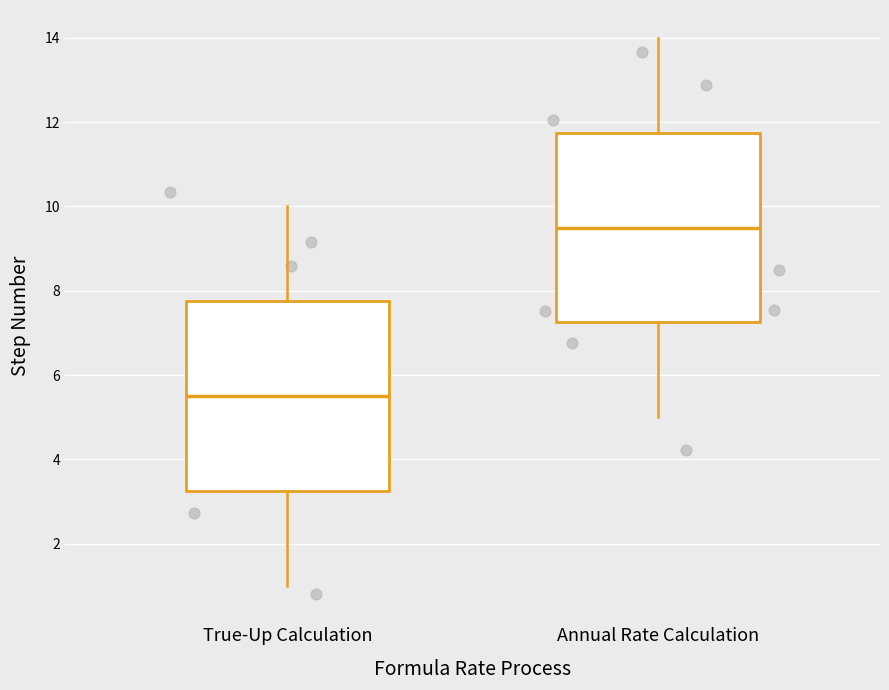

Which box has the lowest median line?

True-Up Calculation